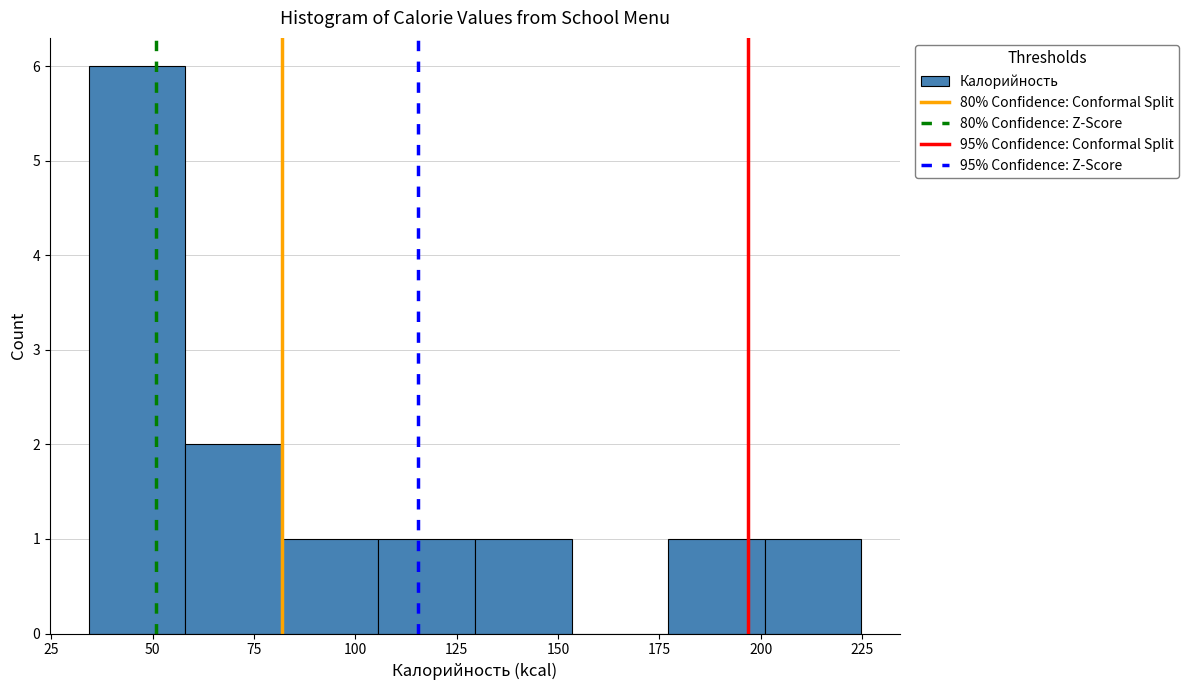

Over which range of the x-axis is the bar tallest?

35 to 60